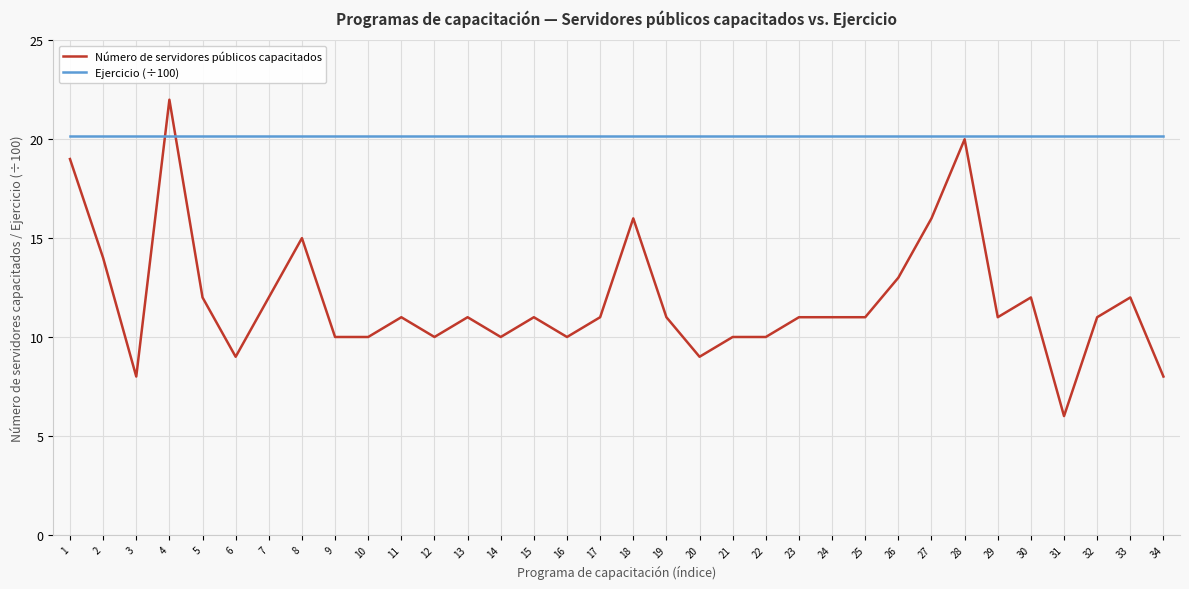

After their last crossing, which series has the higher values: Ejercicio (÷100) or Número de servidores públicos capacitados?

Ejercicio (÷100)